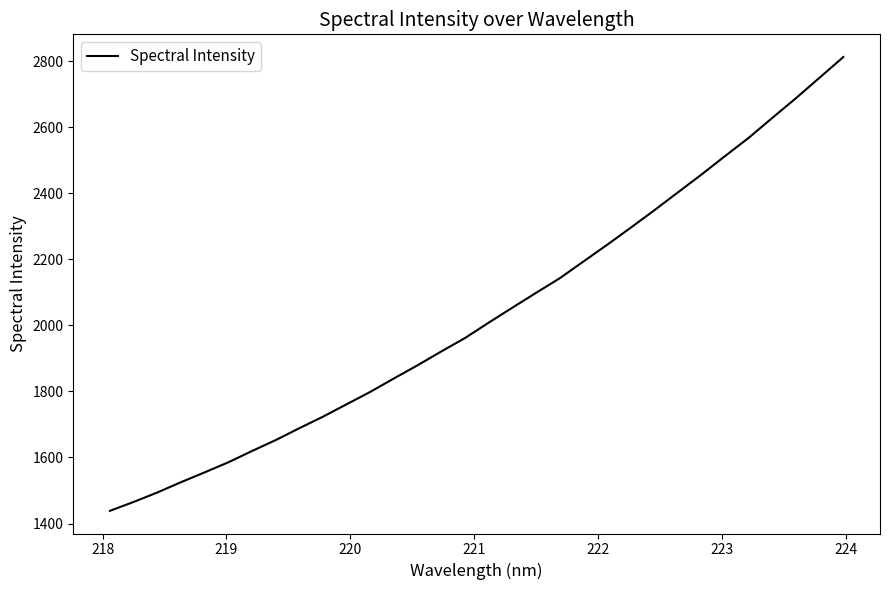

What is the maximum value shown in the chart?

2813.2